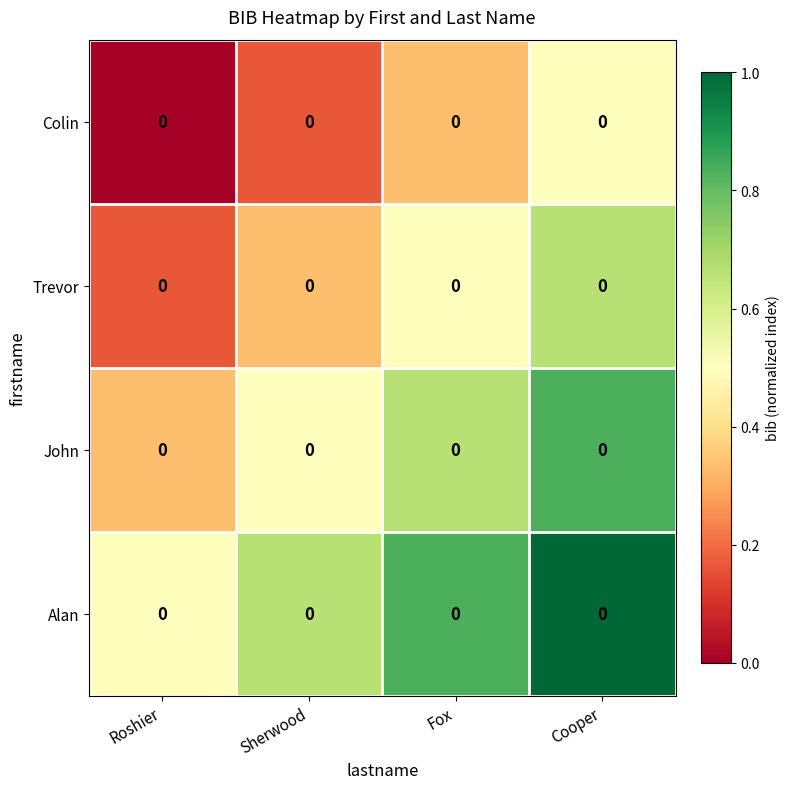

Reading right to left, transcribe all the data shown in this chart.

Colin: Cooper=0.0	Fox=0.0	Sherwood=0.0	Roshier=0.0
Trevor: Cooper=0.0	Fox=0.0	Sherwood=0.0	Roshier=0.0
John: Cooper=0.0	Fox=0.0	Sherwood=0.0	Roshier=0.0
Alan: Cooper=0.0	Fox=0.0	Sherwood=0.0	Roshier=0.0